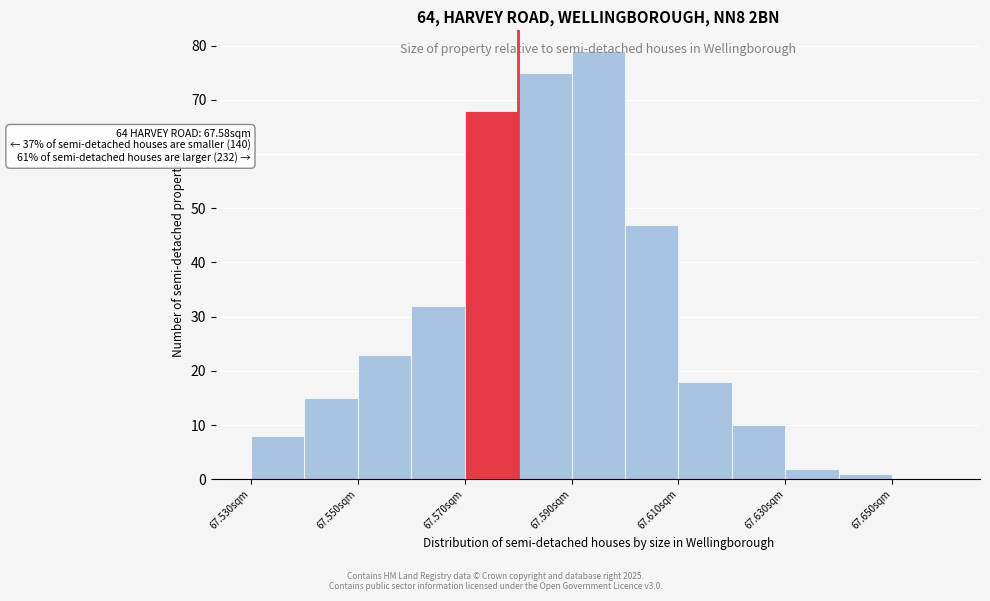

Over which range of the x-axis is the bar tallest?

67.59 to 67.60